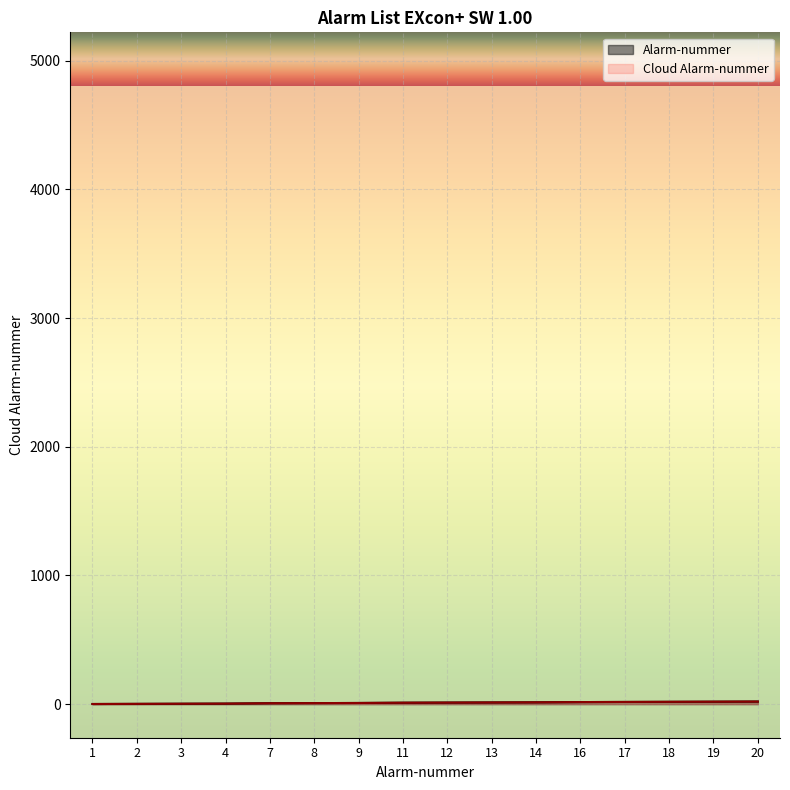

What is the minimum value shown in the chart?

1